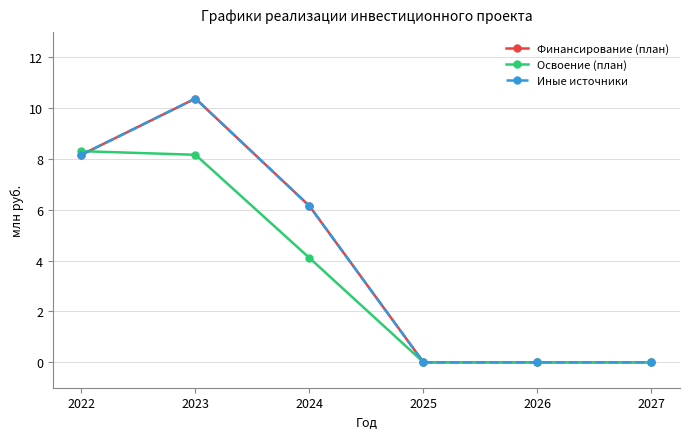

Does the chart have visible grid lines?

Yes